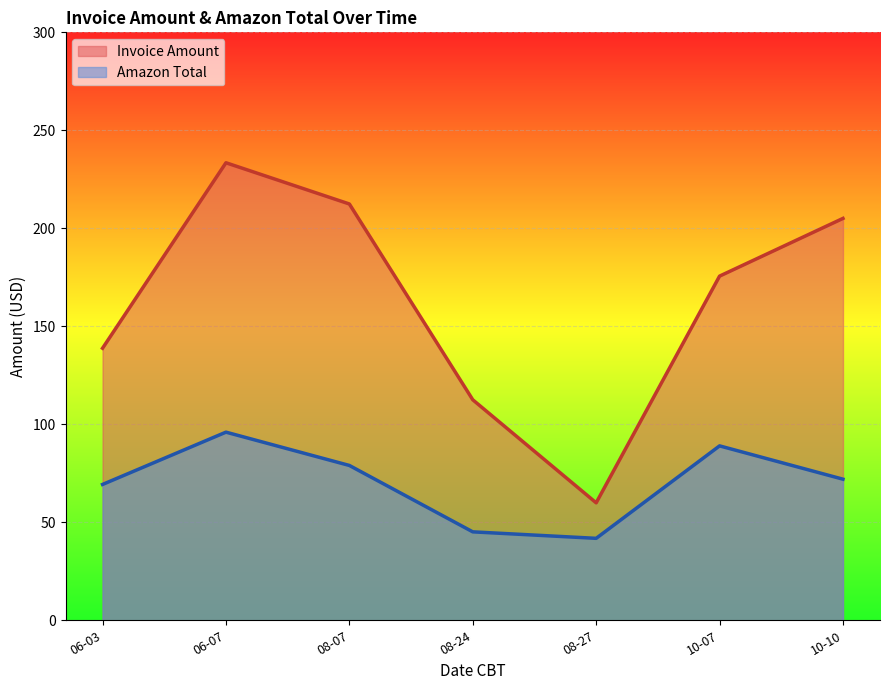

What is the difference between the maximum and minimum values in the Invoice Amount series?

173.5